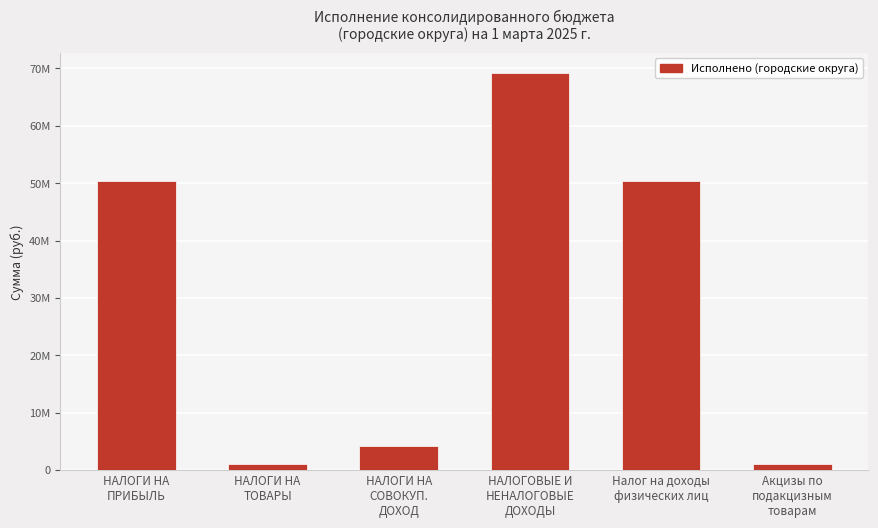

True or false: the data shows 50444618.2 at НАЛОГИ НА
ПРИБЫЛЬ.

True